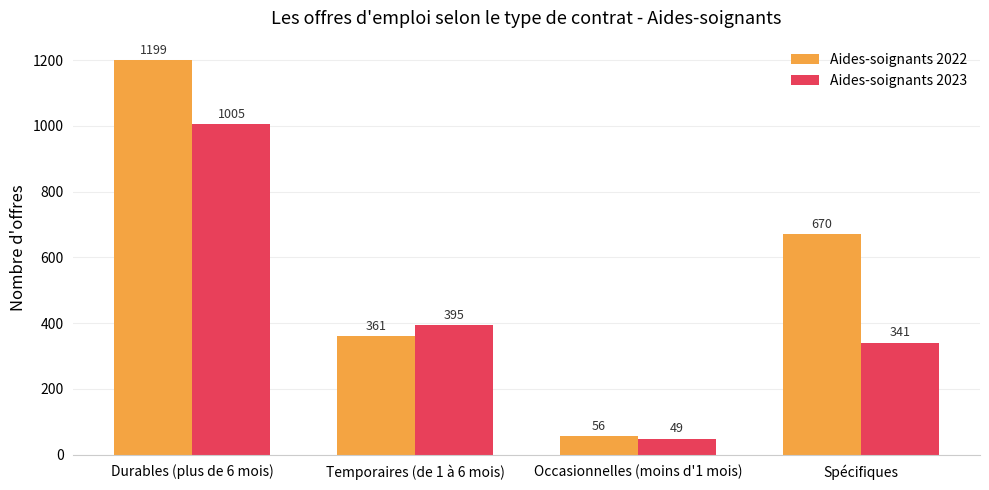

Which category has the lowest value in the Aides-soignants 2023 series?

Occasionnelles (moins d'1 mois)